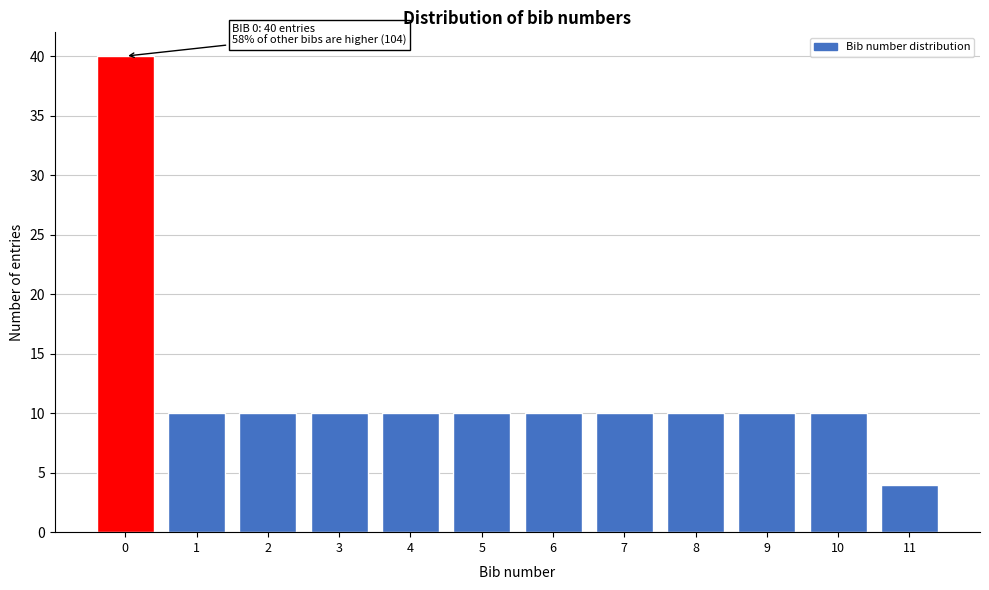

Reading left to right, list all the values displayed in this chart.

40	10	10	10	10	10	10	10	10	10	10	4